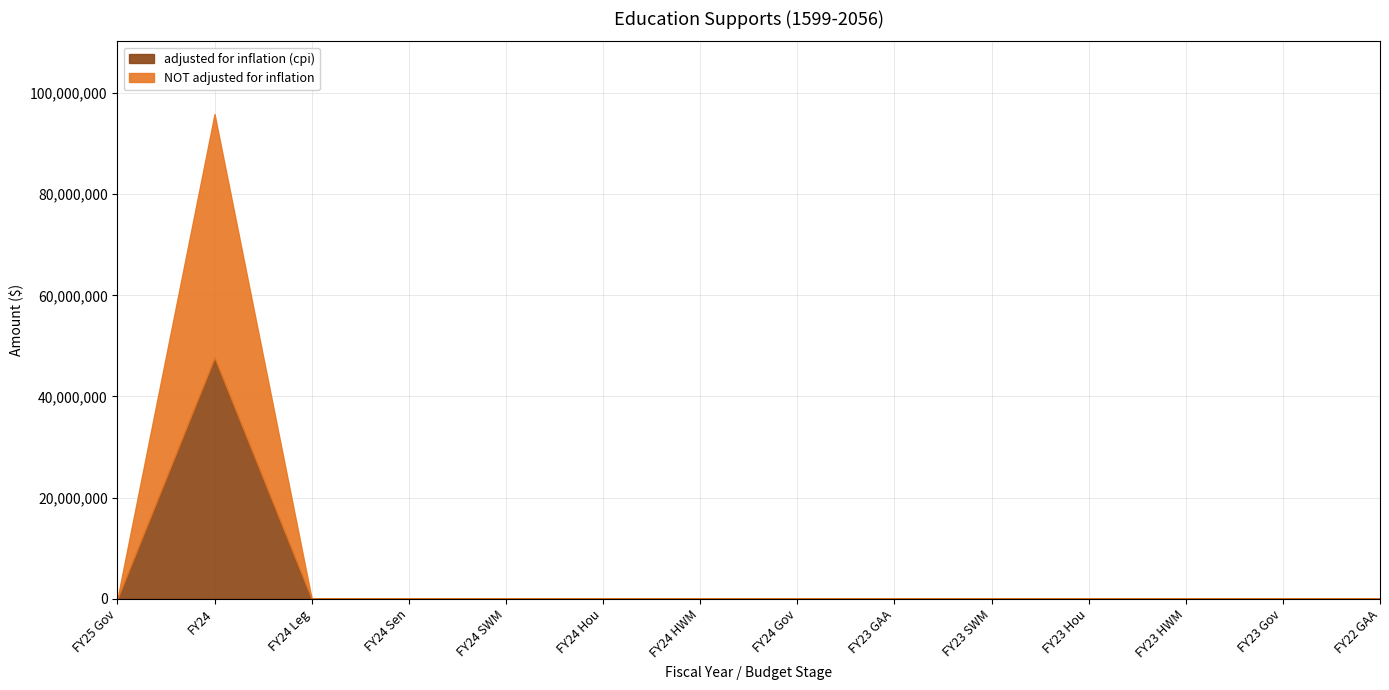

True or false: adjusted for inflation (cpi) and NOT adjusted for inflation intersect in this chart.

False